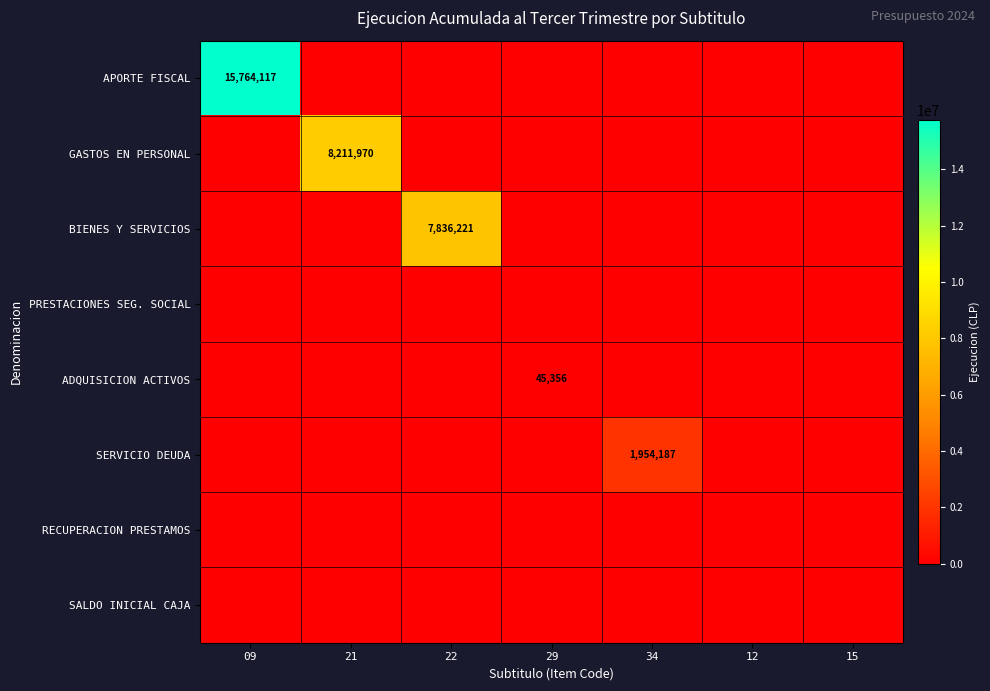

At 22, list the series in order from smallest to largest.

APORTE FISCAL, GASTOS EN PERSONAL, PRESTACIONES SEG. SOCIAL, ADQUISICION ACTIVOS, SERVICIO DEUDA, RECUPERACION PRESTAMOS, SALDO INICIAL CAJA, BIENES Y SERVICIOS